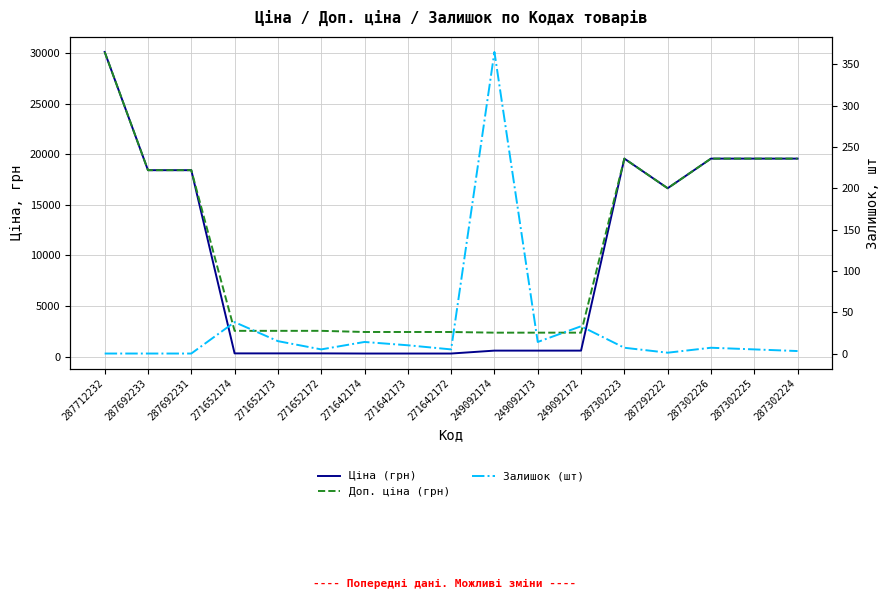

Reading left to right, transcribe all the data shown in this chart.

Ціна (грн): 287712232=30102.8	287692233=18420.9	287692231=18420.9	271652174=318.3	271652173=318.3	271652172=318.3	271642174=304.1	271642173=304.1	271642172=304.1	249092174=591.6	249092173=591.6	249092172=591.6	287302223=19564.9	287292222=16636.8	287302226=19564.9	287302225=19564.9	287302224=19564.9
Доп. ціна (грн): 287712232=30102.8	287692233=18420.9	287692231=18420.9	271652174=2546.4	271652173=2546.4	271652172=2546.4	271642174=2432.8	271642173=2432.8	271642172=2432.8	249092174=2366.5	249092173=2366.5	249092172=2366.5	287302223=19564.9	287292222=16636.8	287302226=19564.9	287302225=19564.9	287302224=19564.9
Залишок (шт): 287712232=0.0	287692233=0.0	287692231=0.0	271652174=38.0	271652173=15.0	271652172=5.0	271642174=14.0	271642173=10.0	271642172=5.0	249092174=365.0	249092173=14.0	249092172=33.0	287302223=7.0	287292222=1.0	287302226=7.0	287302225=5.0	287302224=3.0